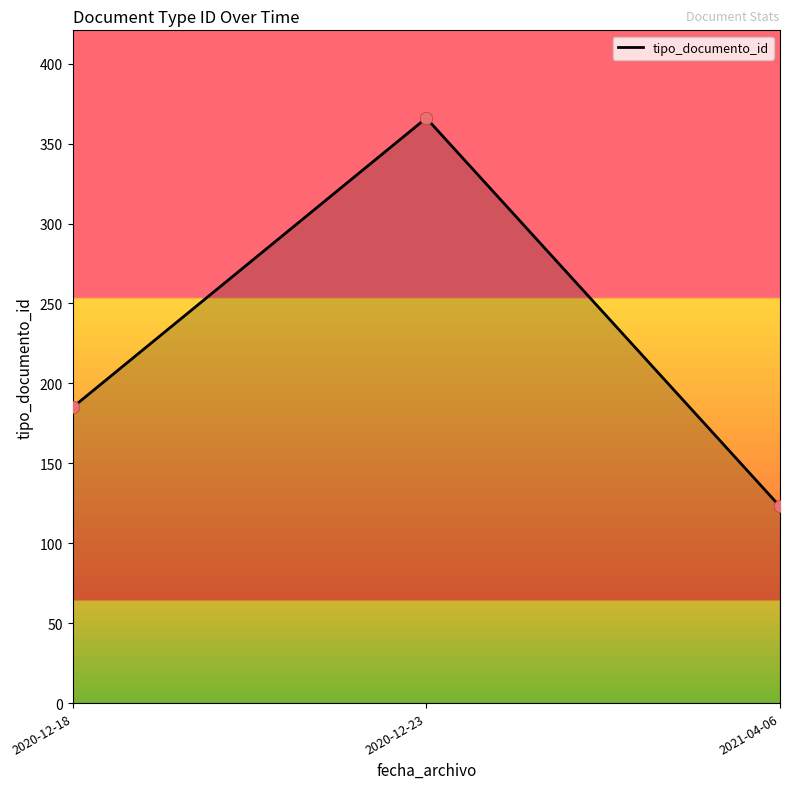

What is the change in value from 2020-12-23 to 2021-04-06?

-243